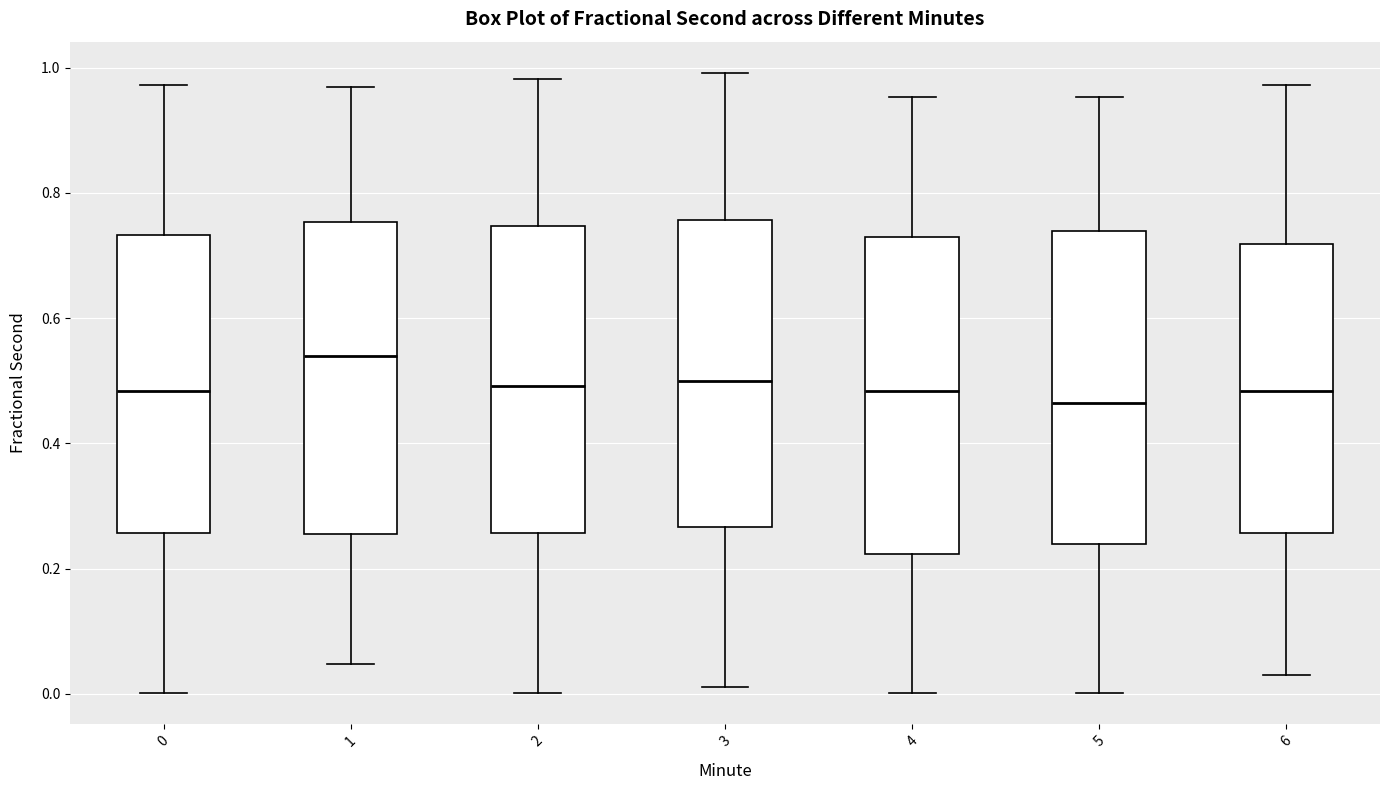

Which box has the highest median line?

1